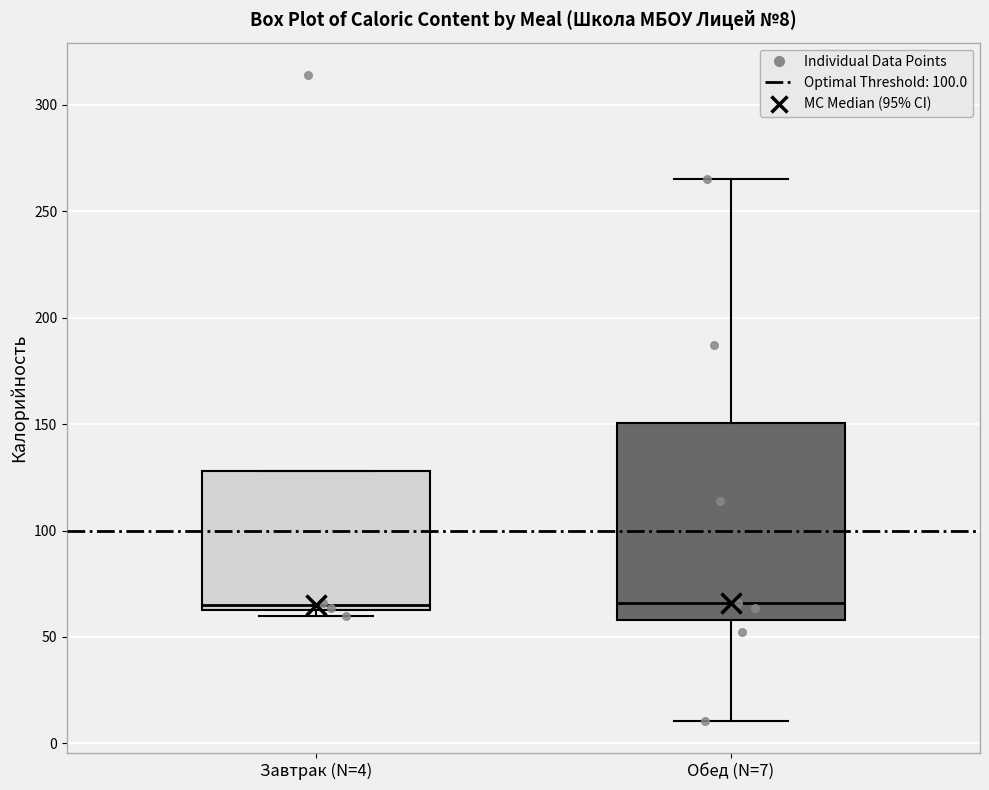

Comparing the boxes themselves (not the whiskers), which one is the tallest?

Обед (N=7)